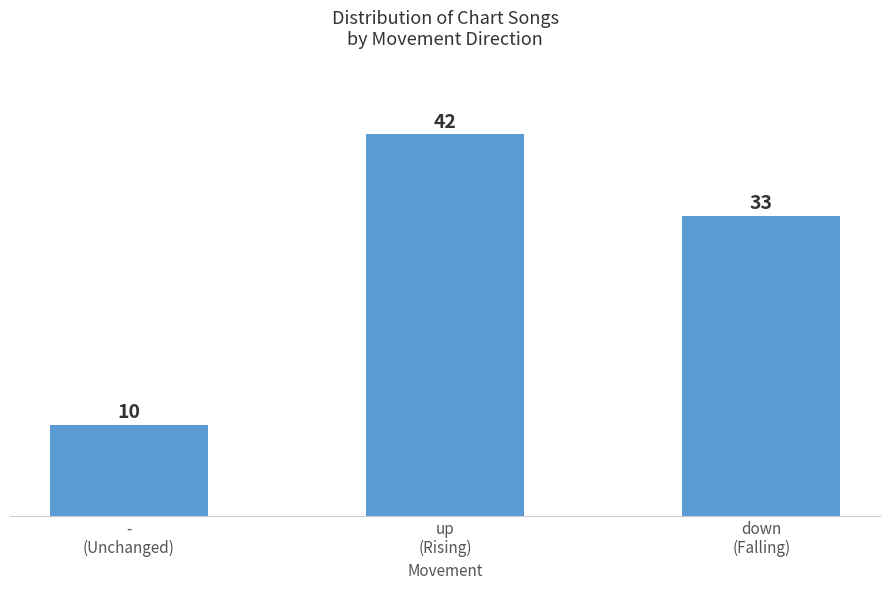

What is the label of the 3rd bar from the left?

down
(Falling)